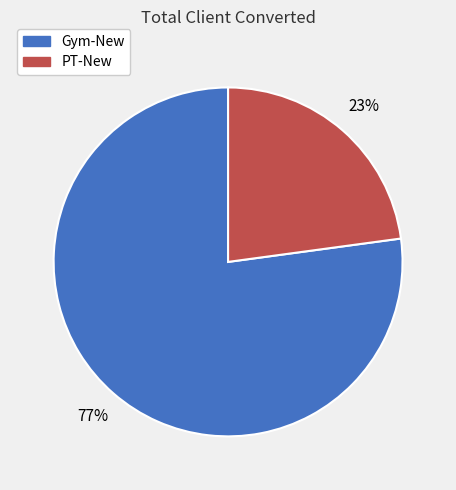

Approximately how many times larger is the value at PT-New compared to Gym-New?

0.3